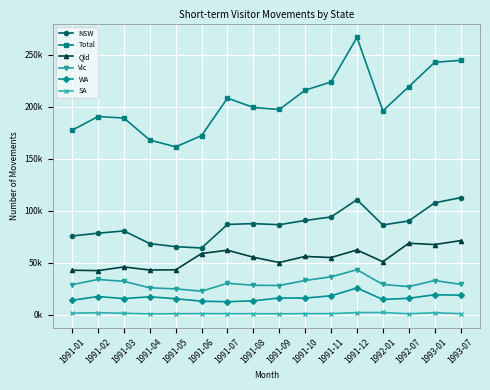

True or false: NSW has more than 0 points higher than both neighbors.

True